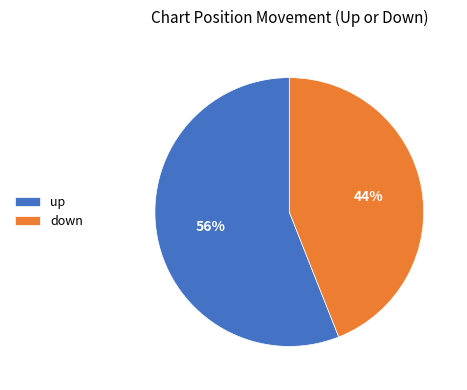

The up slice represents 50% of the pie. True or false?

False